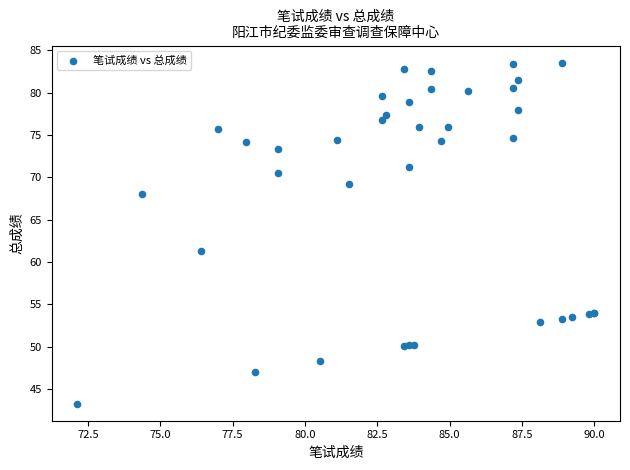

What Y value in the scatter plot is closest to 63?

61.3